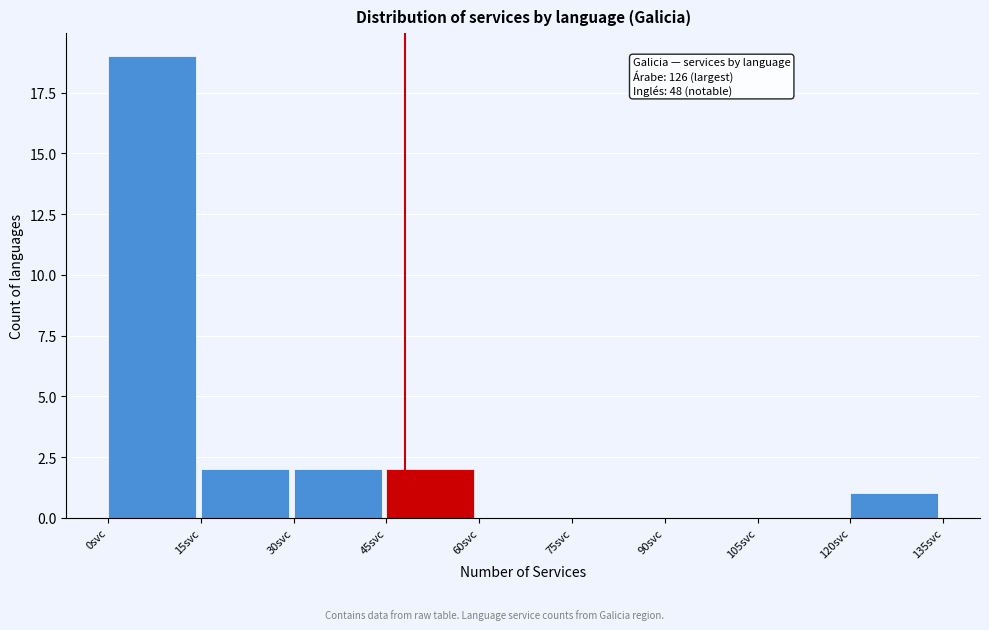

Which range on the x-axis has the tallest bar?

0 to 15